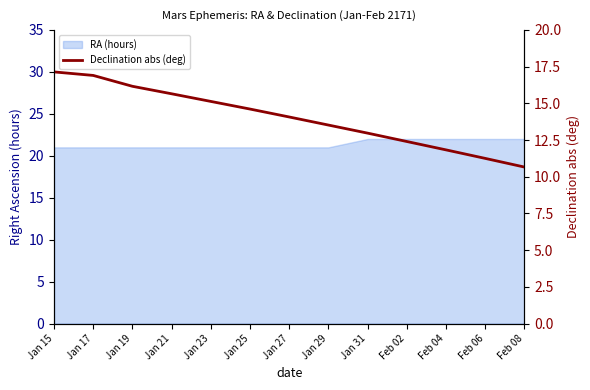

True or false: the data has more than 2 interior local peaks.

False